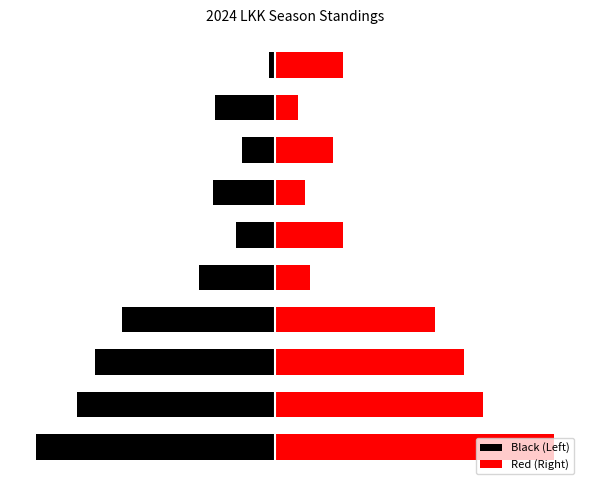

At −50, list the series in order from largest to smallest.

Red (Right), Black (Left)